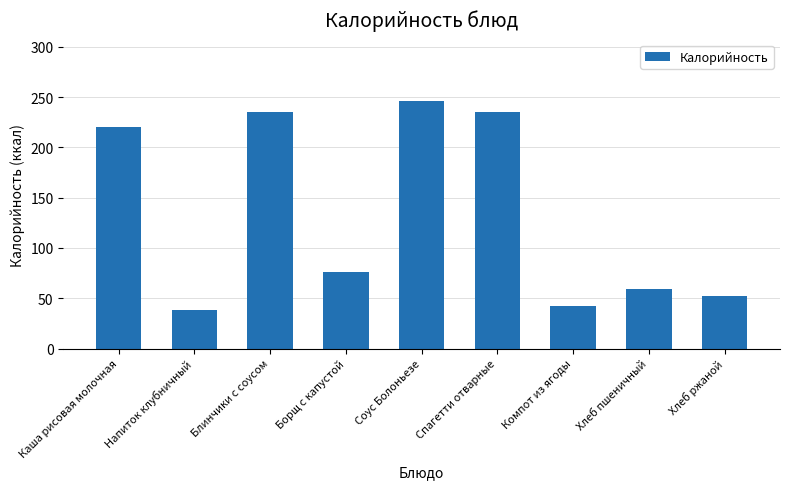

What is the ratio of the value at Хлеб ржаной to the value at Хлеб пшеничный?

0.9